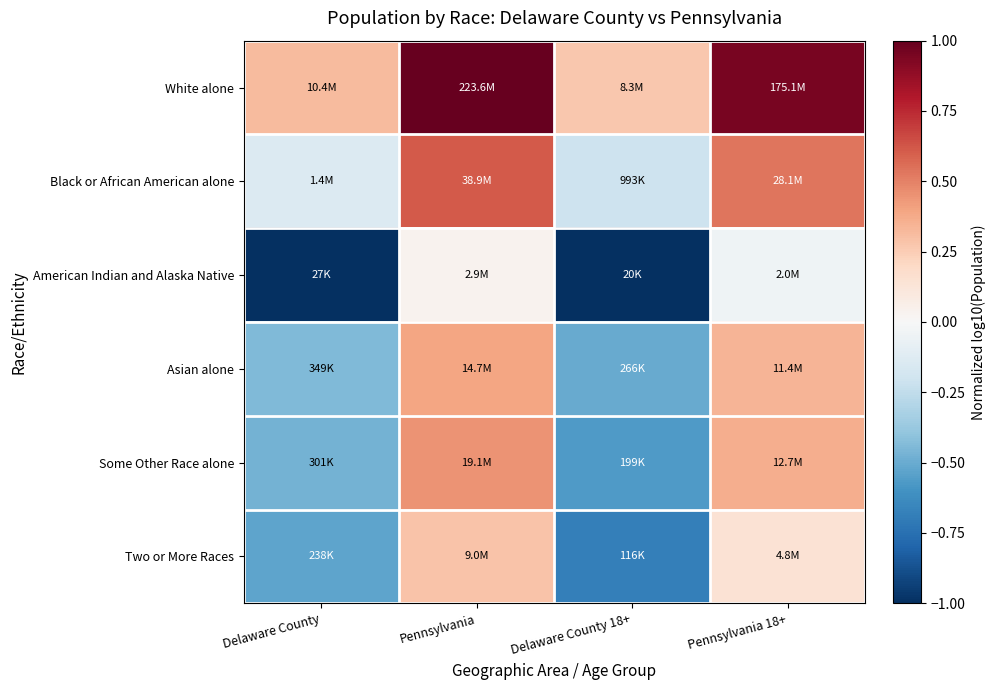

Which series has the largest total across all categories?

White alone